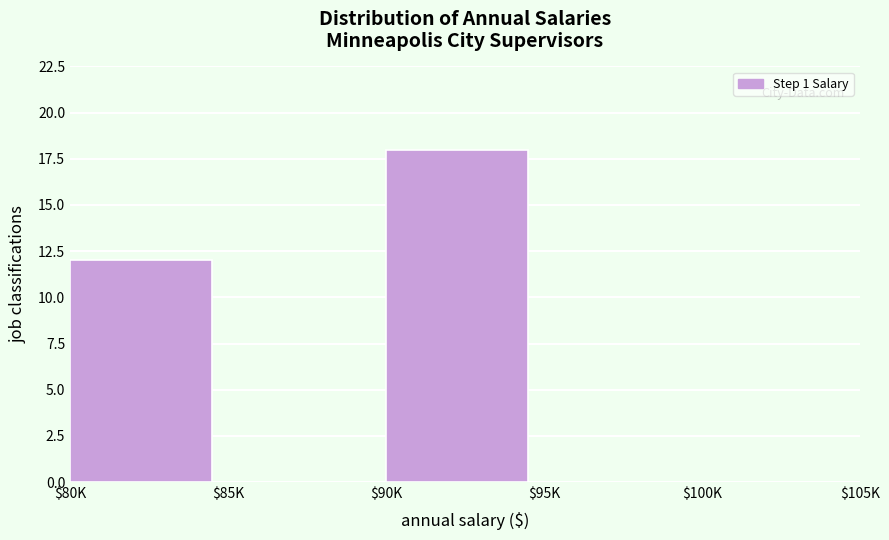

Is it true that the value at $90K is 29?

False